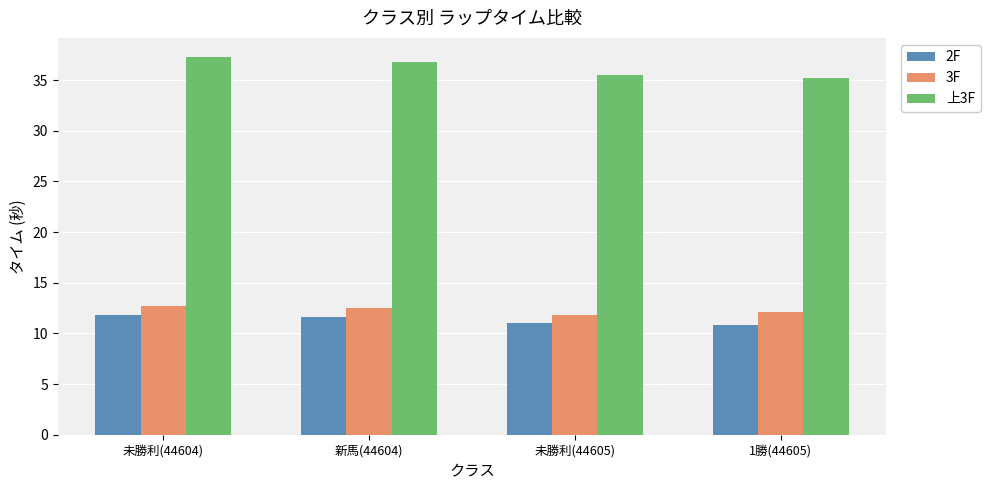

Which series has the largest total across all categories?

上3F